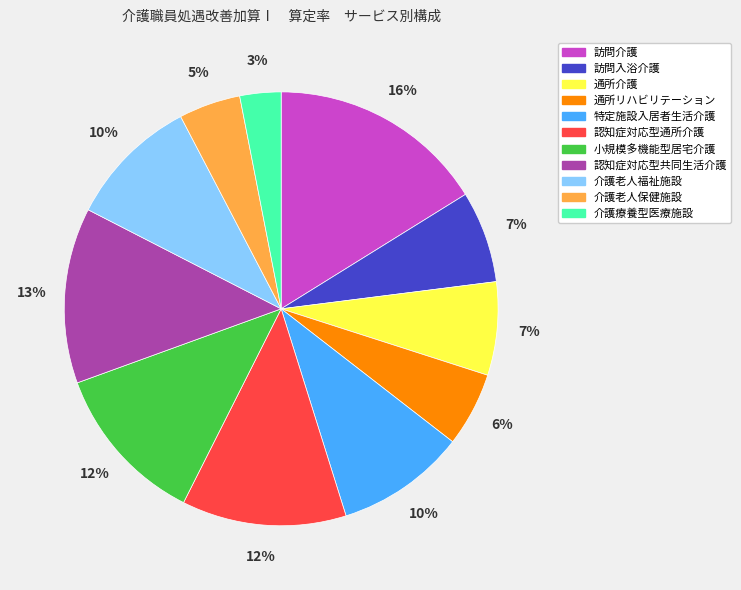

True or false: 通所介護 accounts for 7% of the total.

True